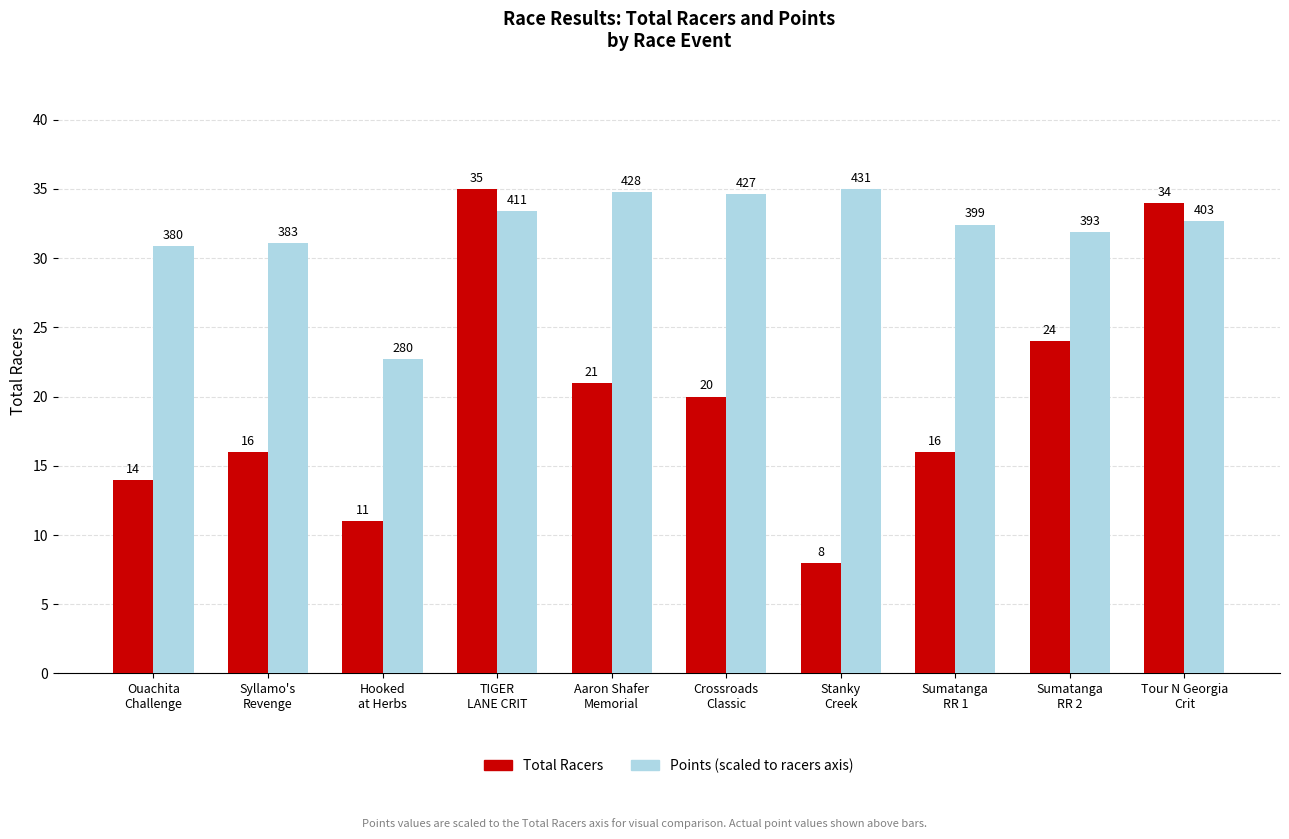

What is the minimum value shown in the chart?

8.0